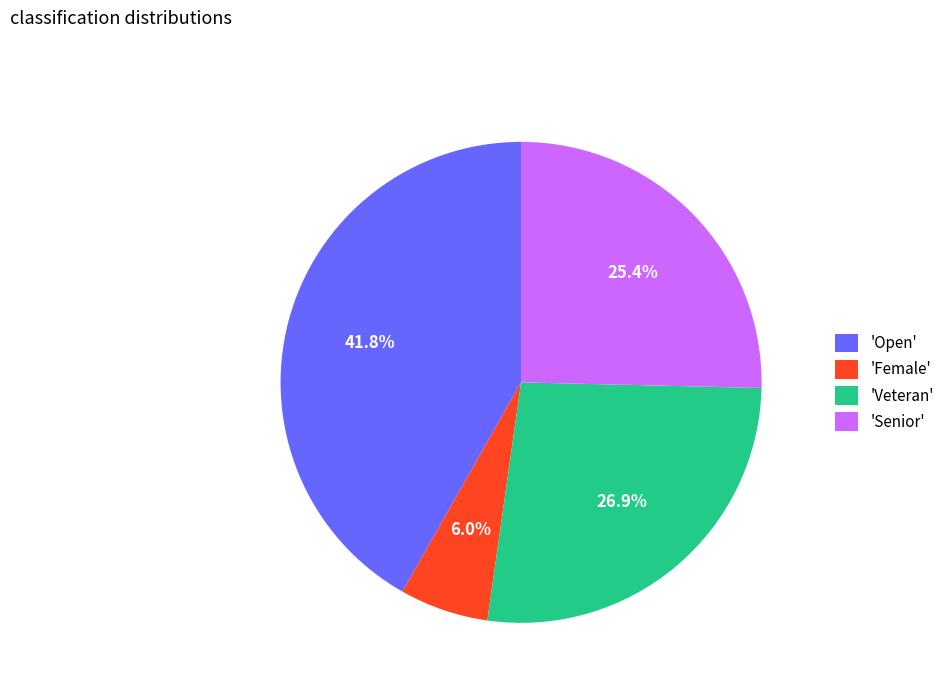

Count the number of slices in the pie.

4